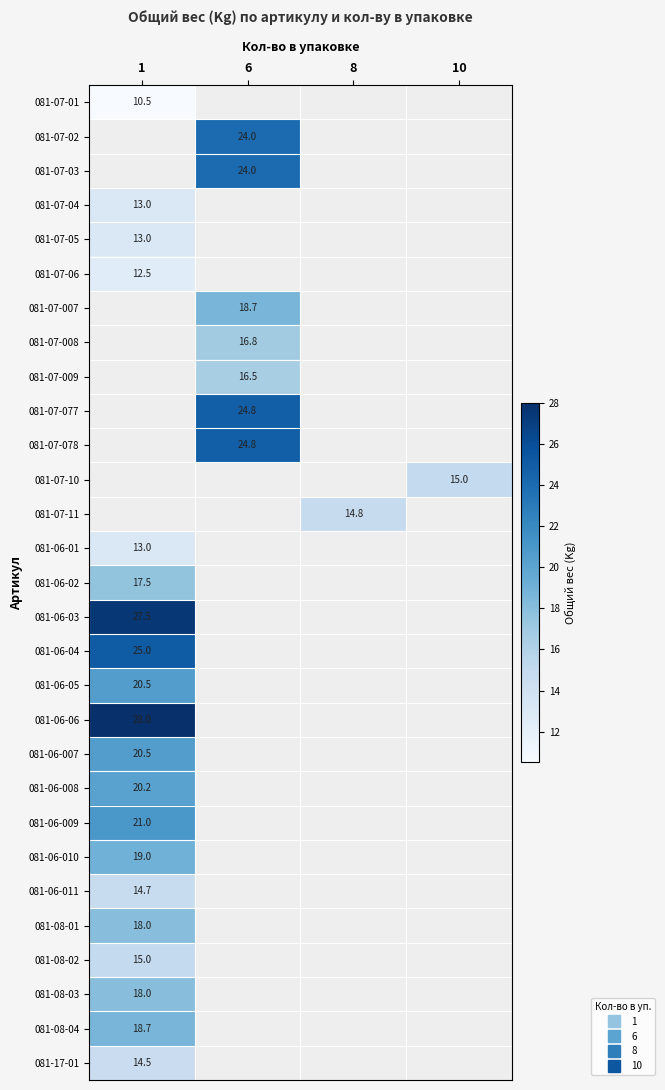

Rank the categories by 081-06-008 value from highest to lowest.

1, 6, 8, 10